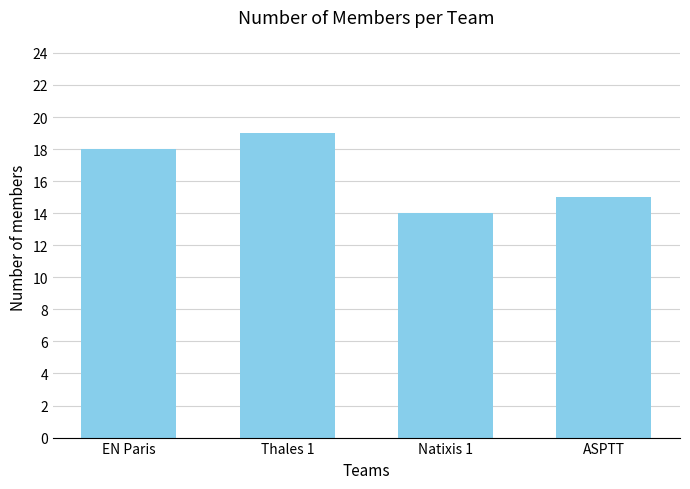

What is the label of the 2nd bar from the left?

Thales 1